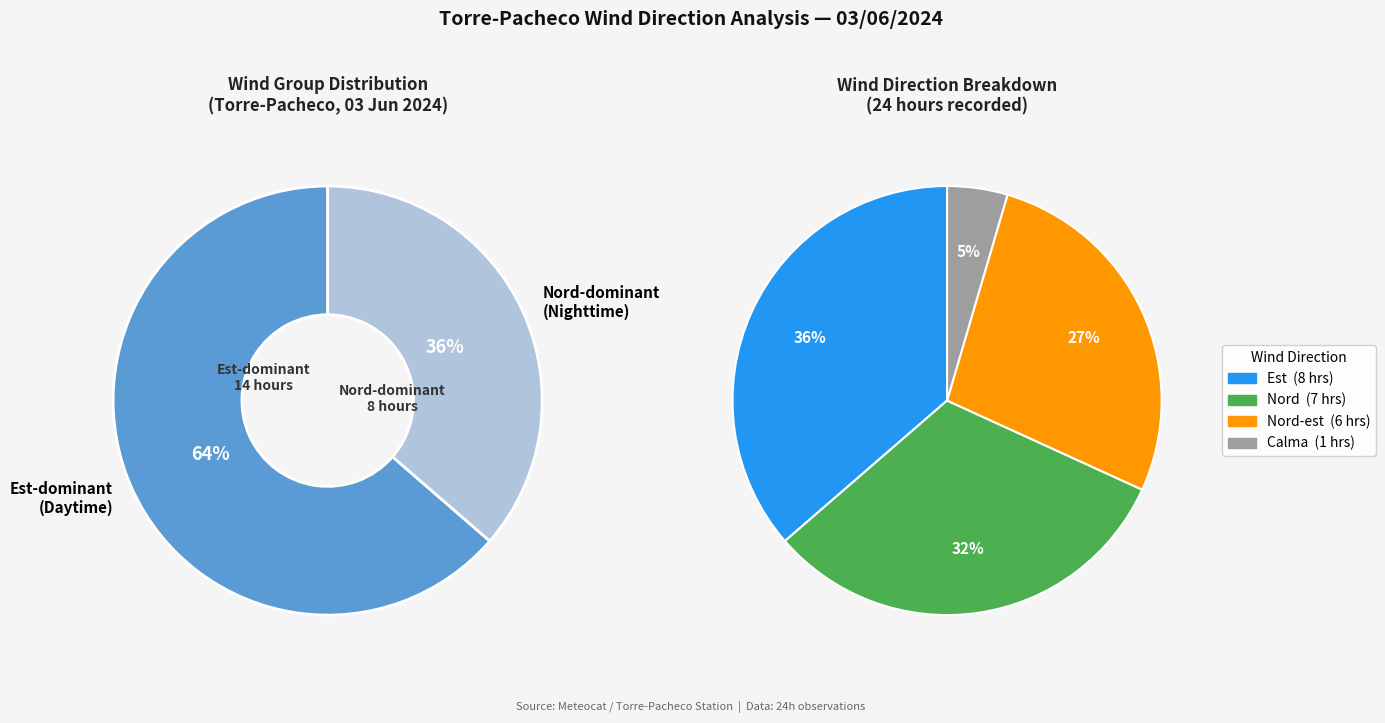

Combined, do Calma and Nord-est account for over 50%?

No